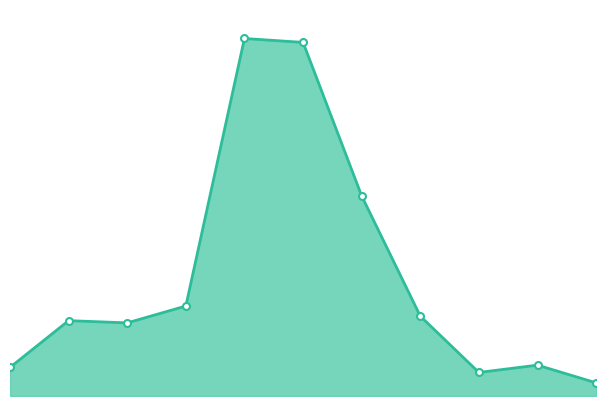

How many lines are shown in the chart?

1